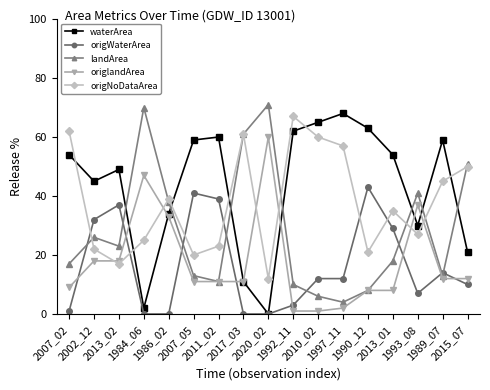

What is the minimum value for origNoDataArea?

12.0